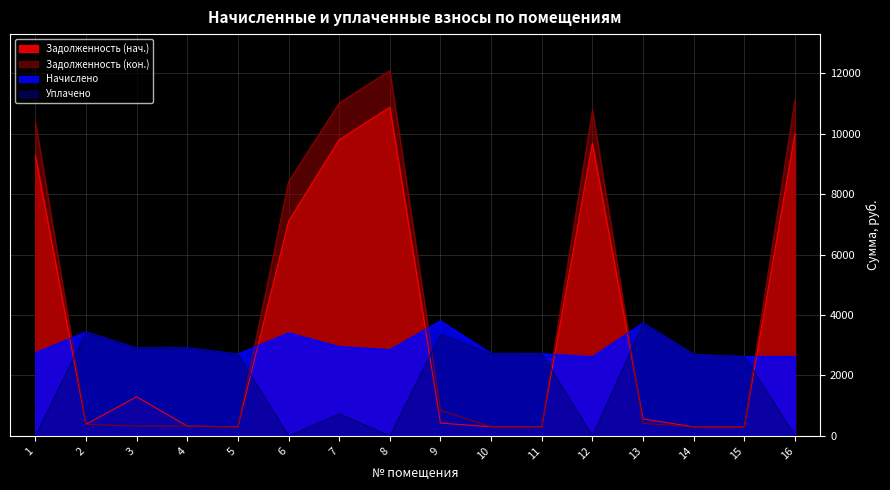

Rank the series at 9 from highest to lowest value.

Начислено, Уплачено, Задолженность (кон.), Задолженность (нач.)